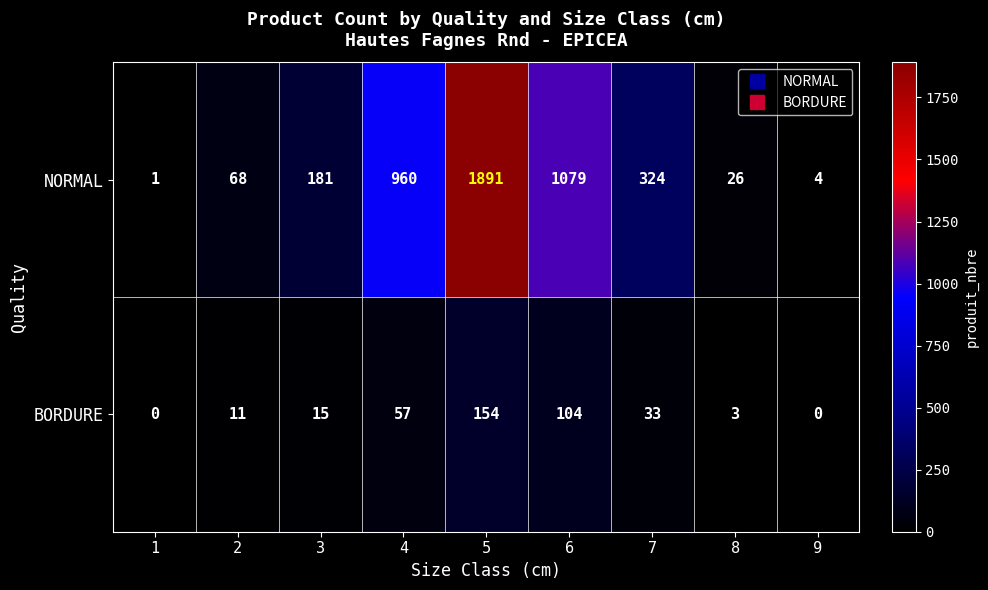

Reading left to right, what are all the values shown in this chart?

NORMAL: 1	68	181	960	1891	1079	324	26	4
BORDURE: 0	11	15	57	154	104	33	3	0